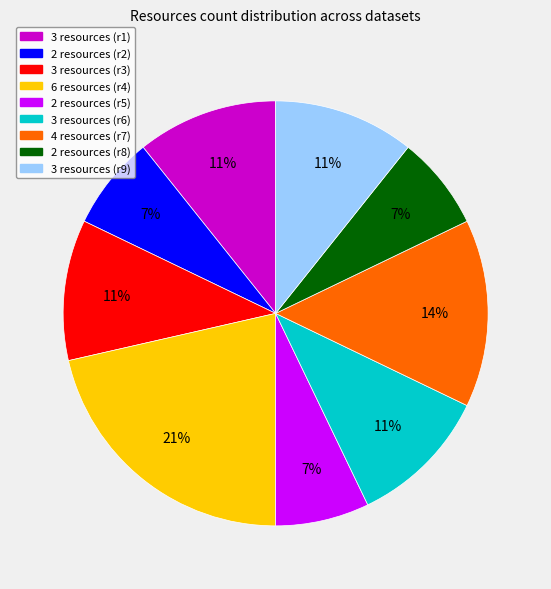

Is there any slice that represents more than half of the pie?

No